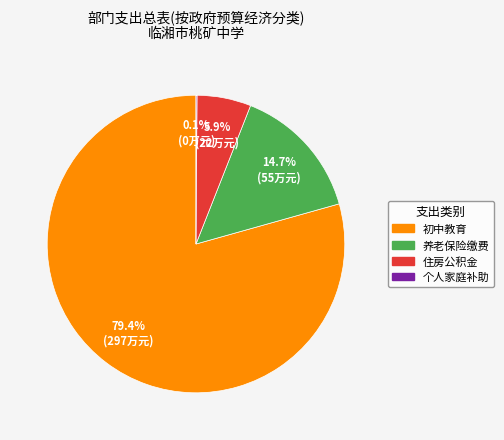

Is there a majority slice in this chart?

Yes